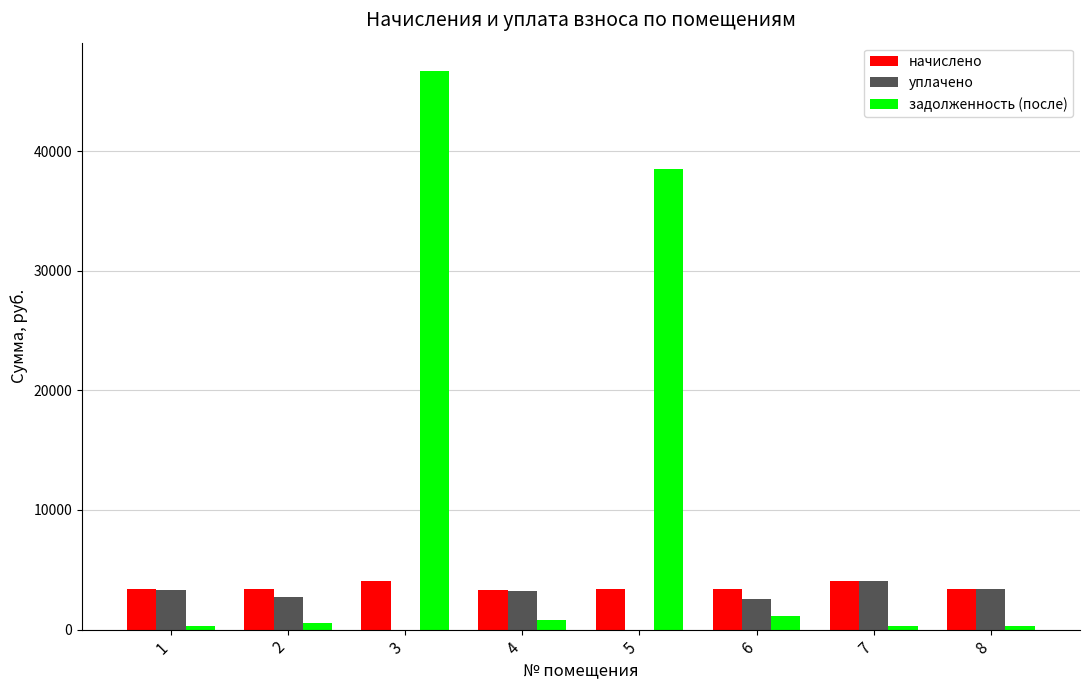

What is the sum of all начислено values?

28417.1